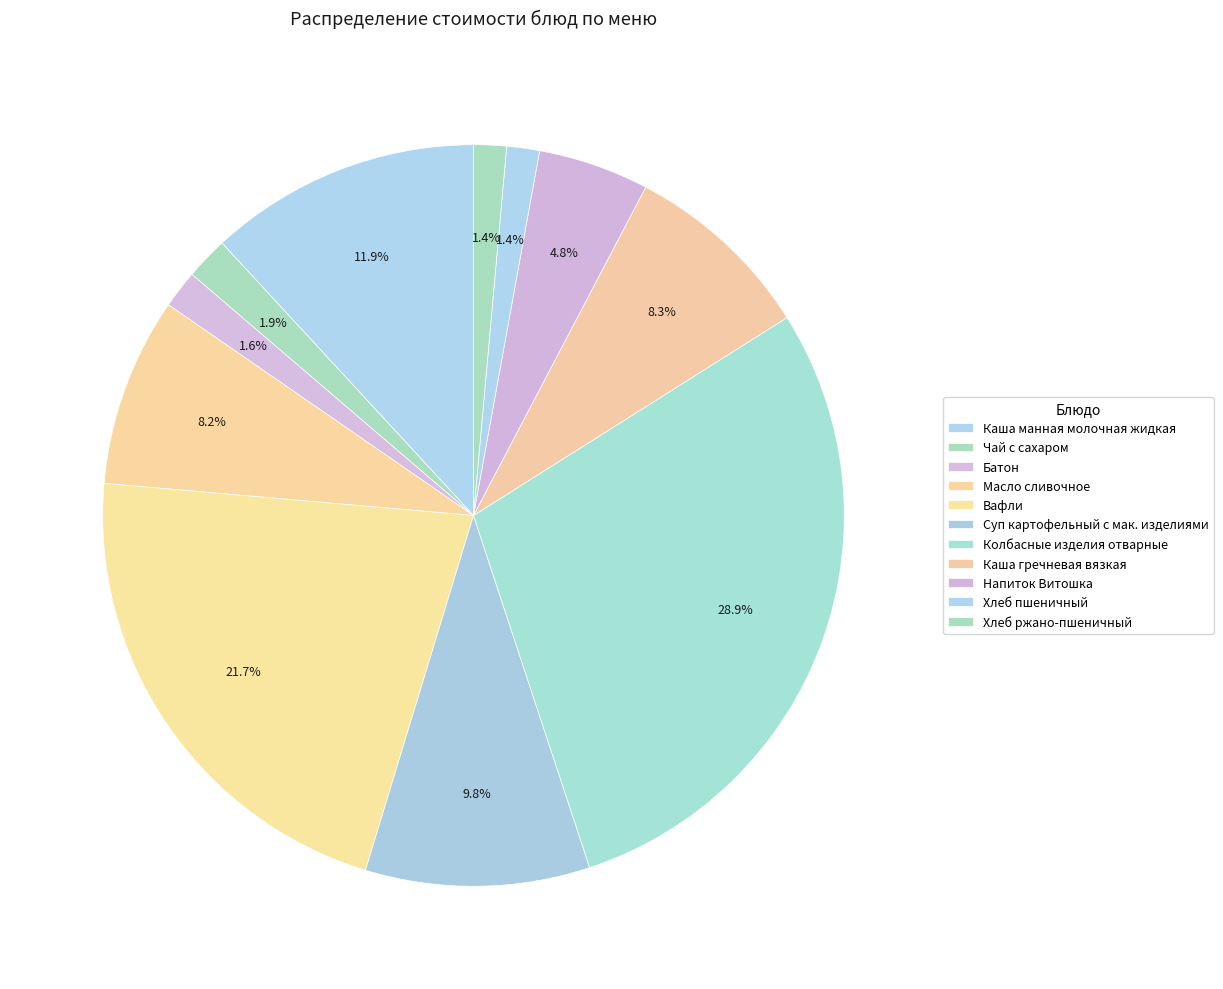

Is Чай с сахаром the majority of the pie?

No